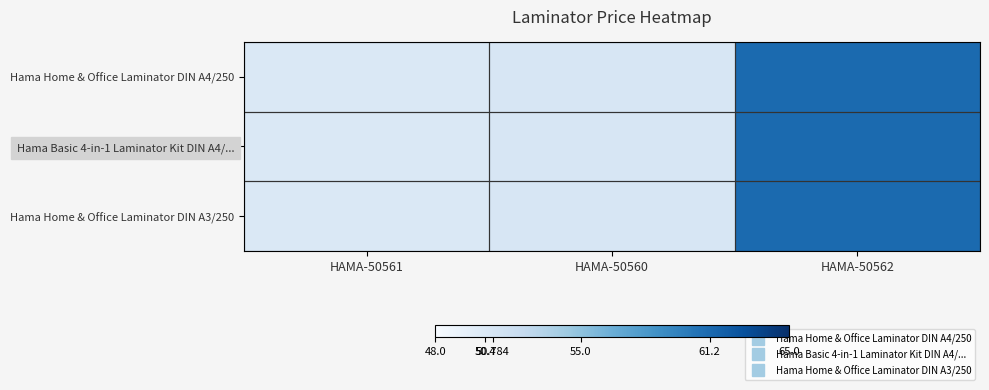

Which series has the largest range (max minus min)?

Hama Home & Office Laminator DIN A4/250